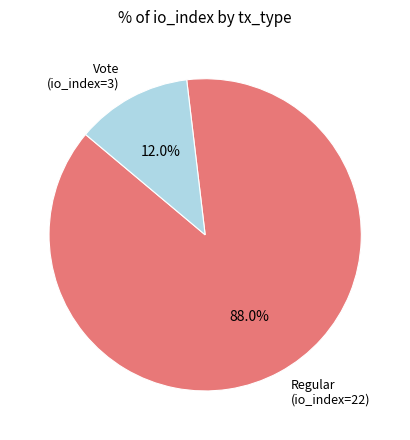

Rank the categories by value from highest to lowest.

Regular (io_index=22), Vote (io_index=3)